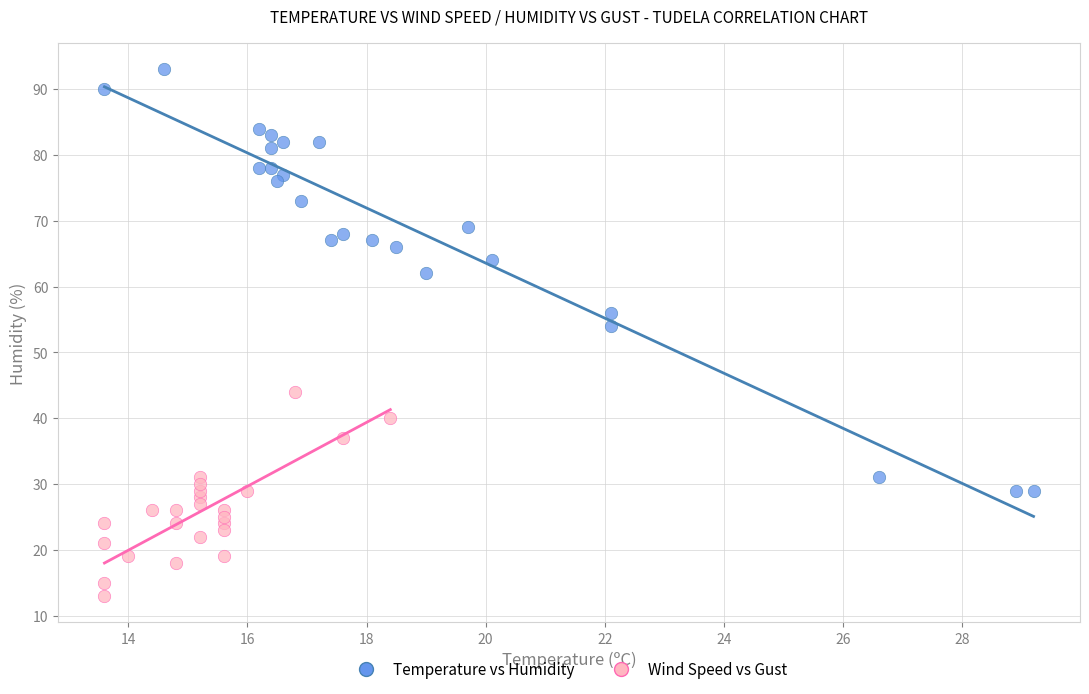

Which series has the largest Y range (max minus min)?

Temperature vs Humidity